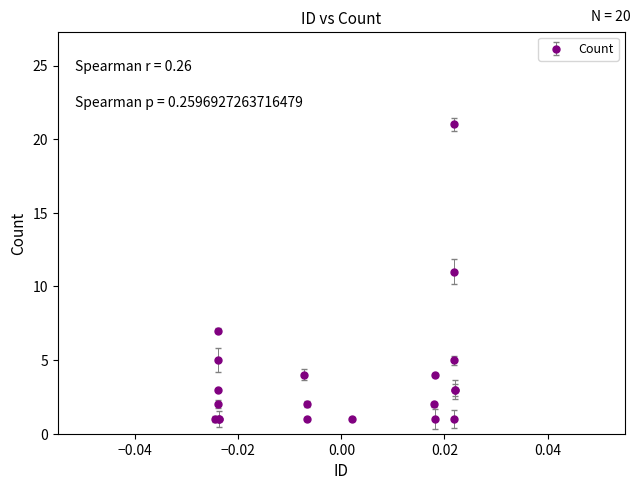

How many interior local peaks (higher than both neighbors) does the data have?

6